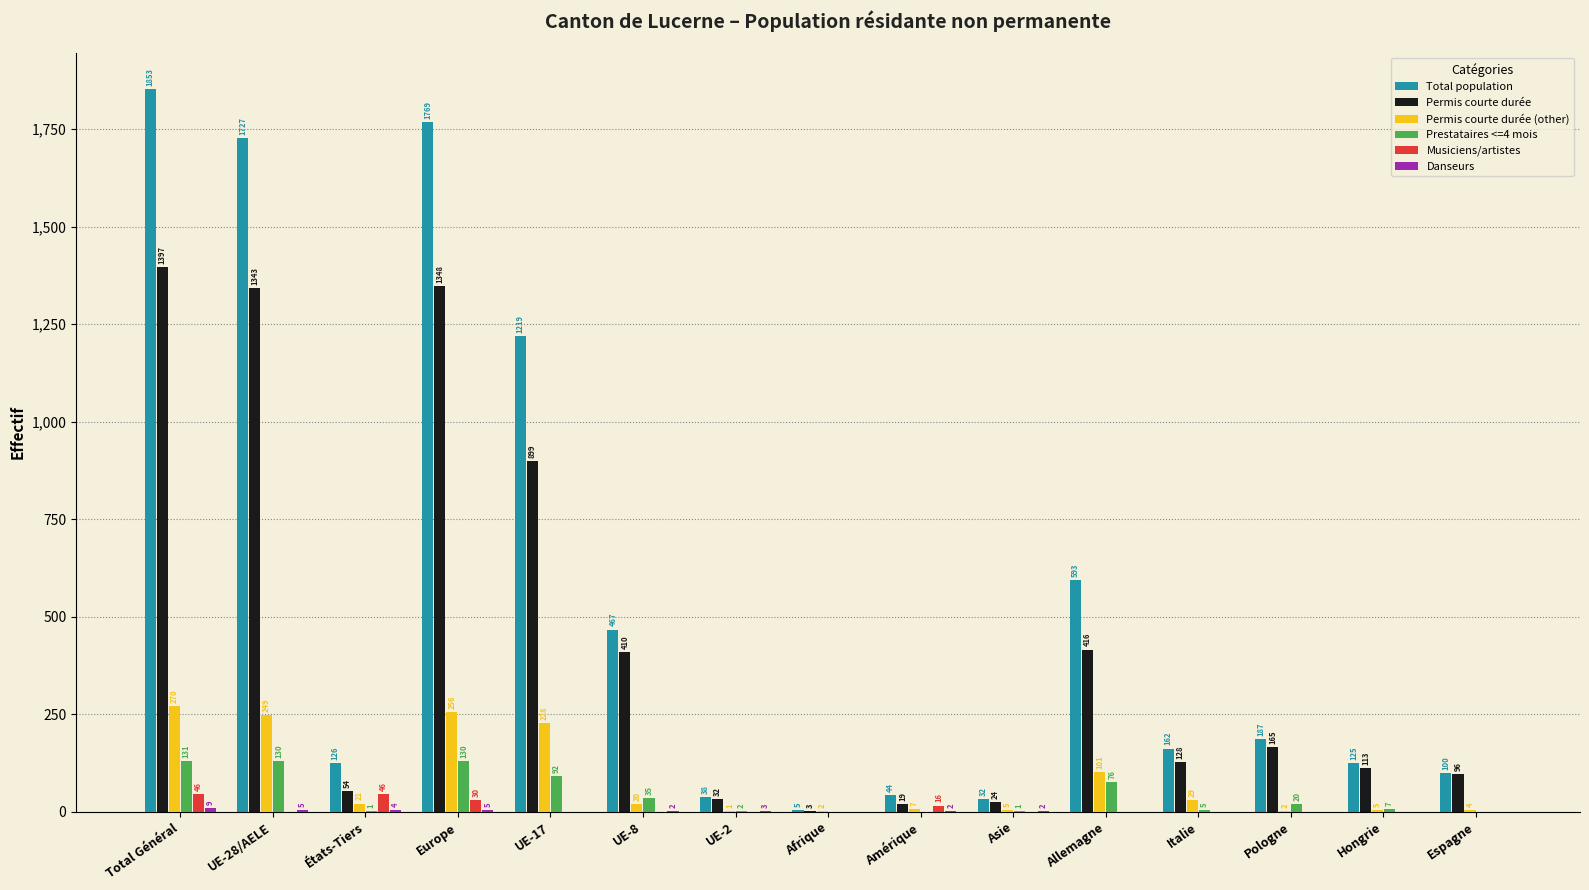

What is the sum of all Musiciens/artistes values?

138